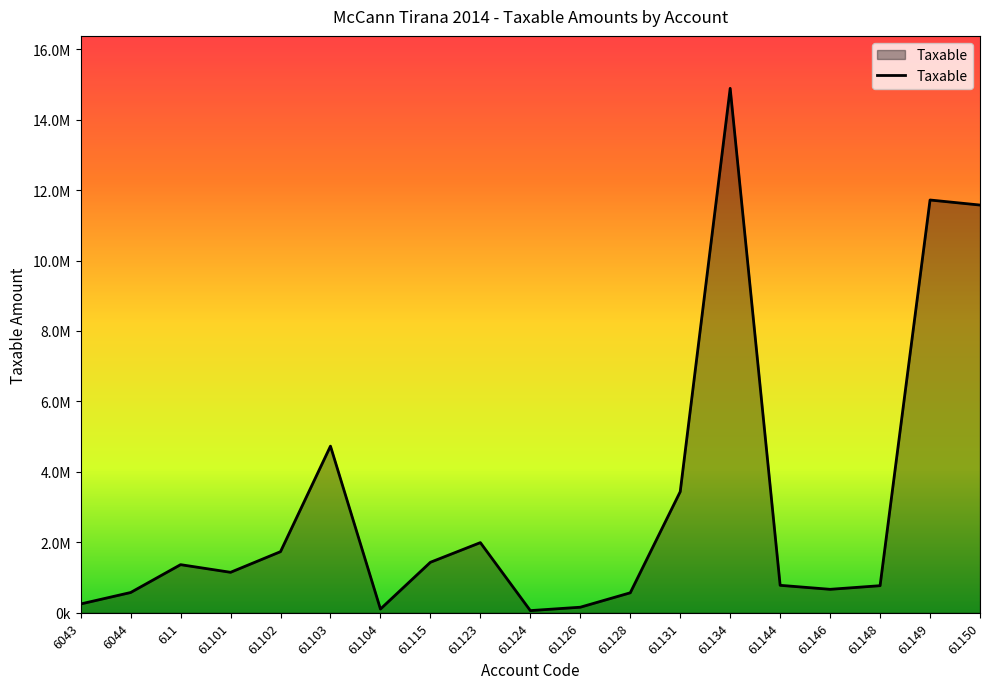

Rank the categories by value from highest to lowest.

61134, 61149, 61150, 61103, 61131, 61123, 61102, 61115, 611, 61101, 61144, 61148, 61146, 6044, 61128, 6043, 61126, 61104, 61124